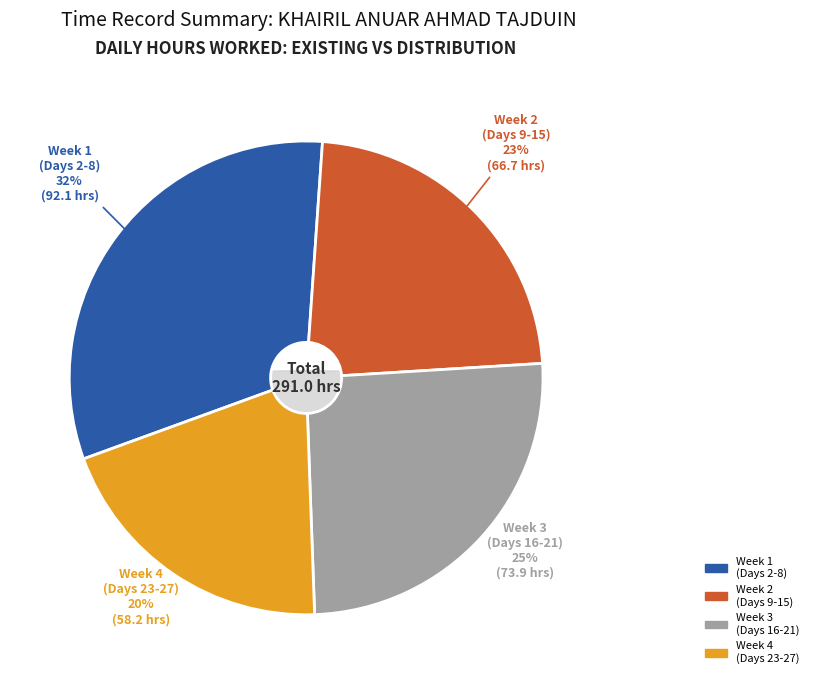

True or false: Day 2 accounts for 1% of the total.

False